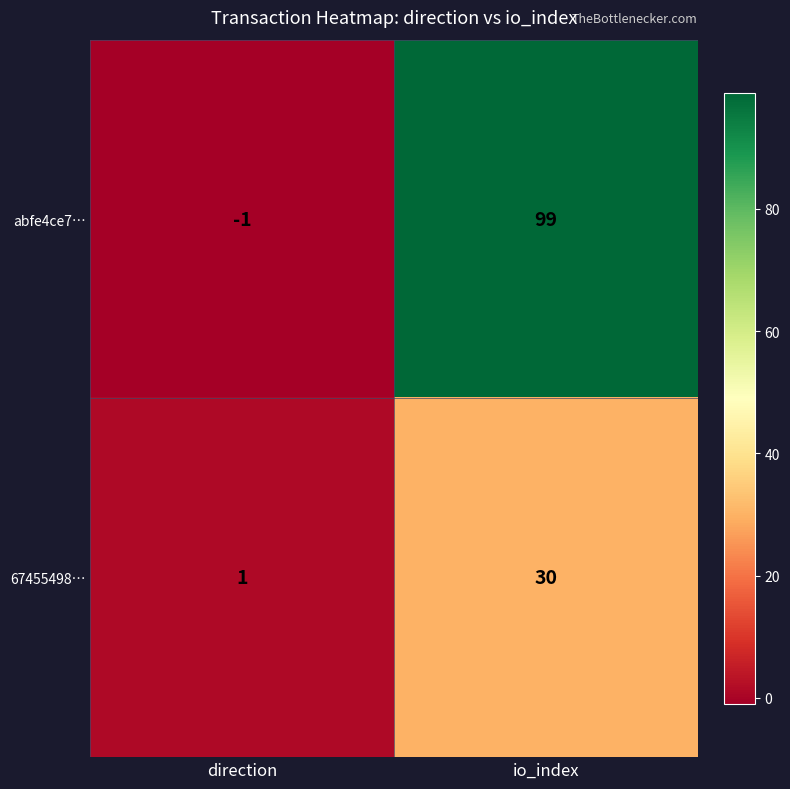

What is the sum of all abfe4ce7… values?

98